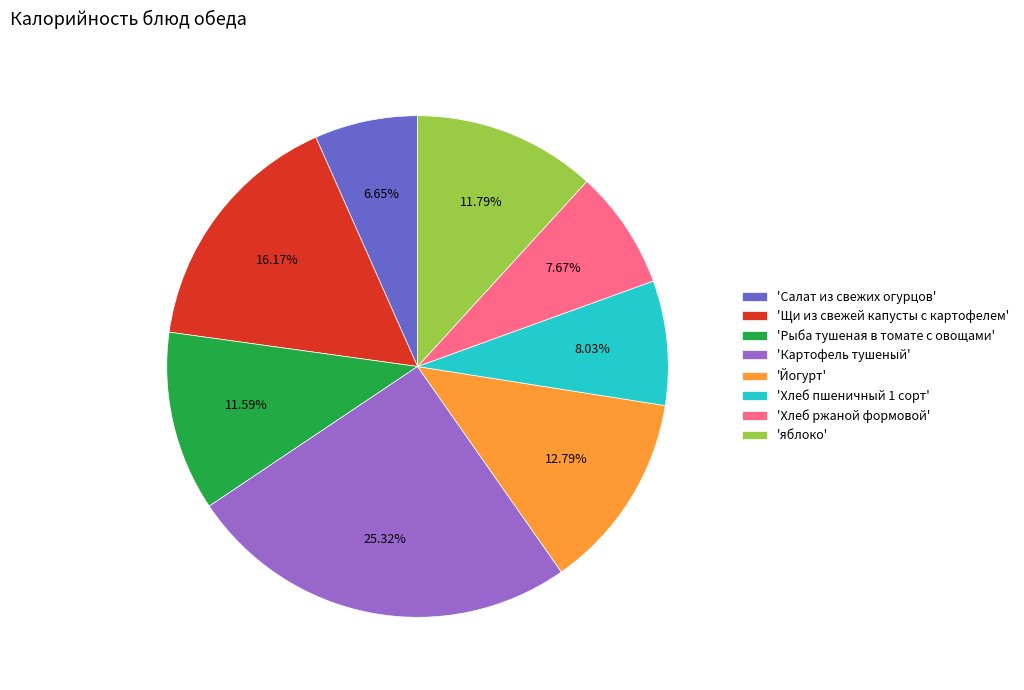

Is 'яблоко' the majority of the pie?

No